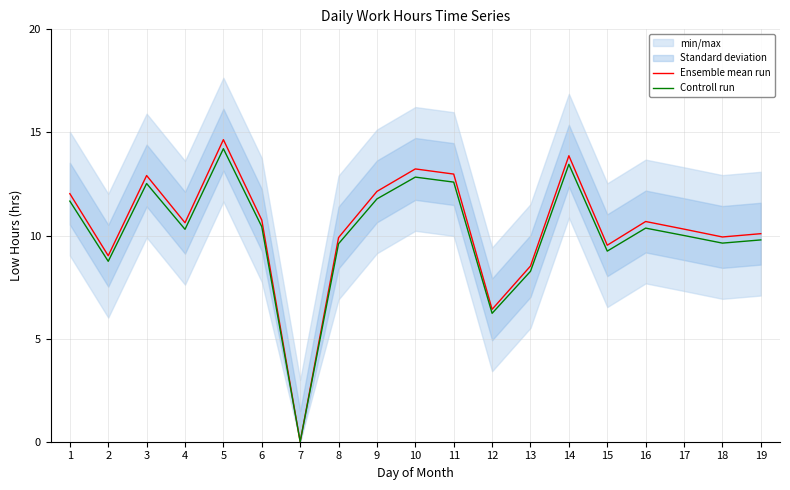

How many data points in Ensemble mean run are above 10?

12